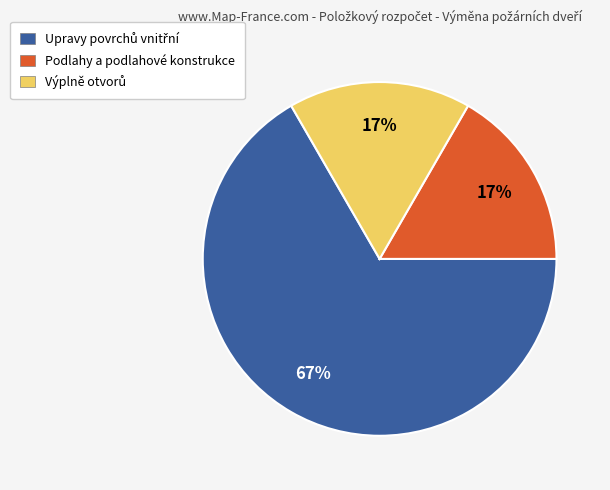

Is it true that Podlahy a podlahové konstrukce is 17% of the pie?

True